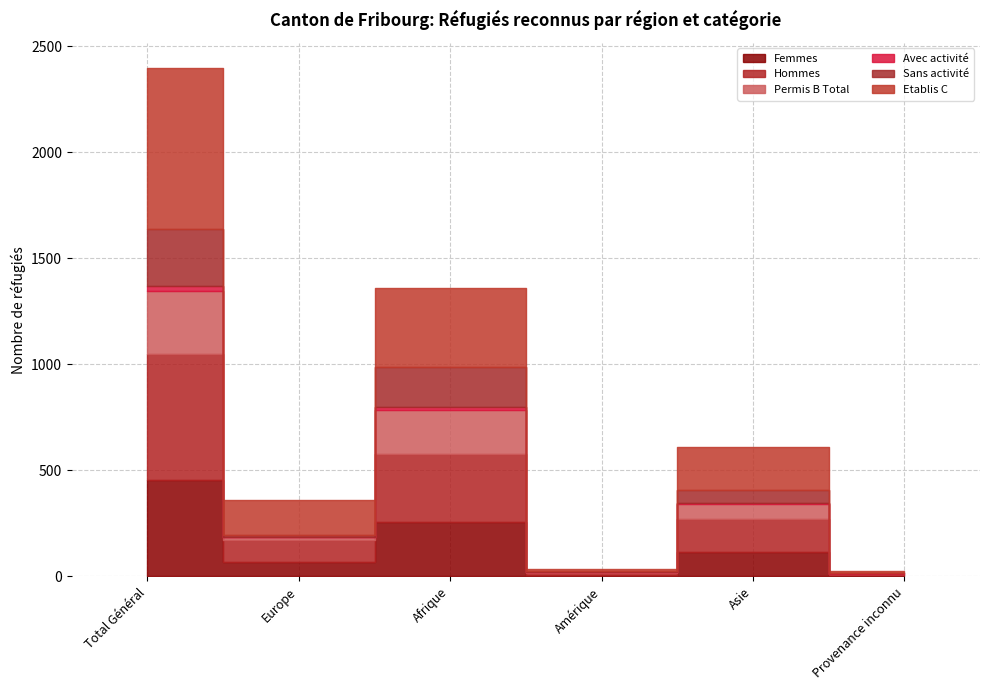

True or false: Avec activité and Etablis C cross at least once.

False